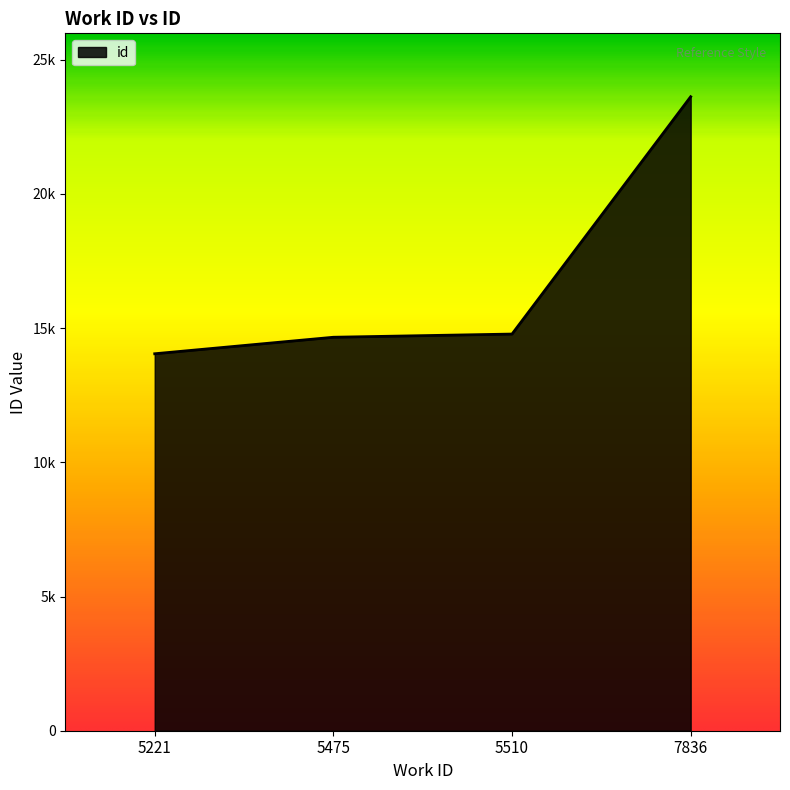

What is the value of the 3rd point from the left?

14780